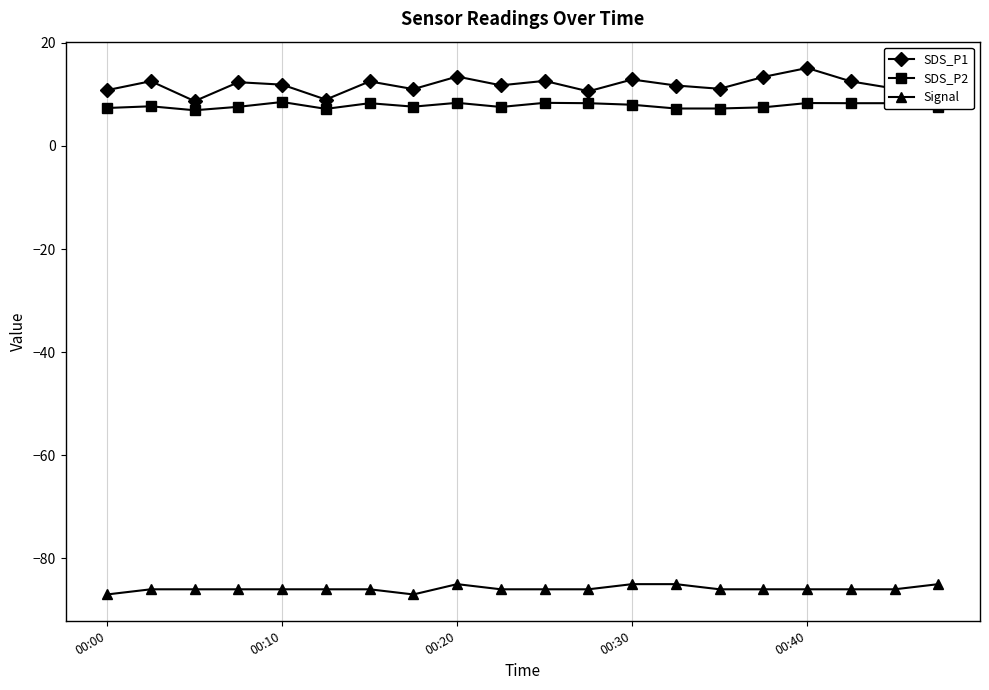

Which series has the widest spread of values?

SDS_P1